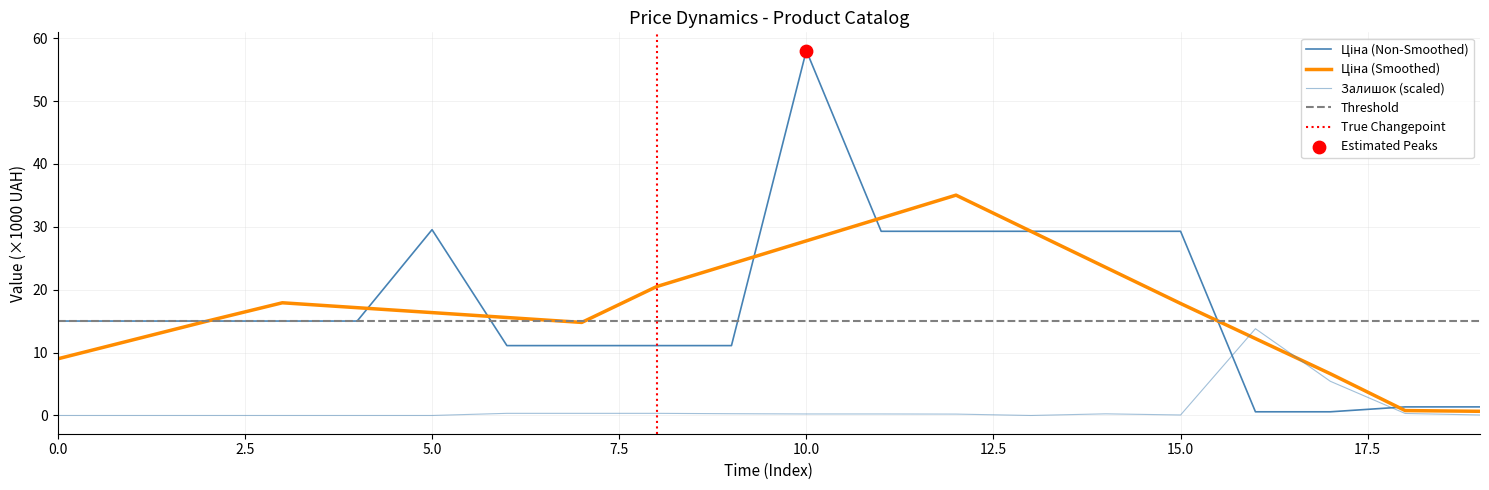

Which series reaches the maximum Y coordinate?

Ціна